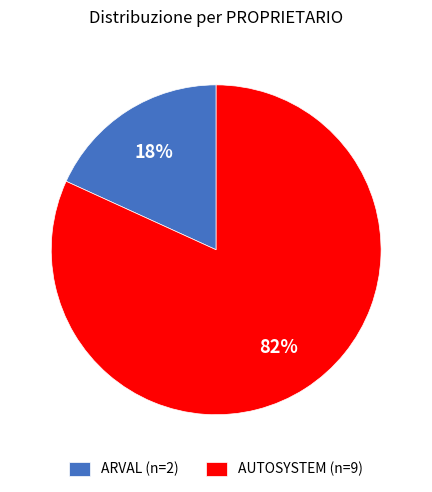

Between ARVAL (n=2) and AUTOSYSTEM (n=9), which is larger?

AUTOSYSTEM (n=9)